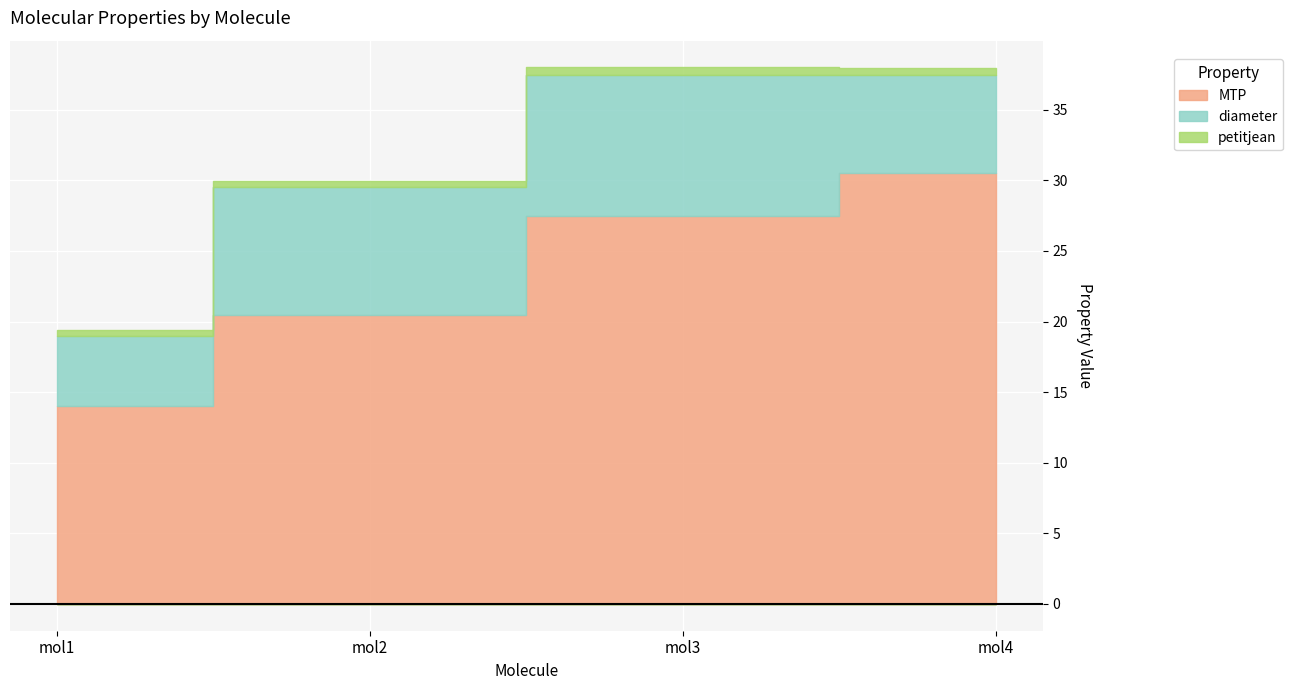

Reading left to right, transcribe all the data shown in this chart.

MTP: mol1=14.0	mol2=20.5	mol3=27.5	mol4=30.5
diameter: mol1=5.0	mol2=9.0	mol3=10.0	mol4=7.0
petitjean: mol1=0.4	mol2=0.4	mol3=0.5	mol4=0.4